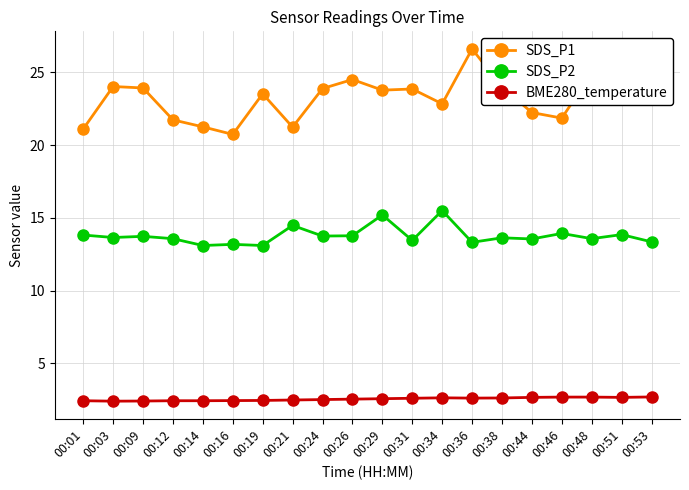

What is the spread (max minus min) of values at 00:16?

18.3